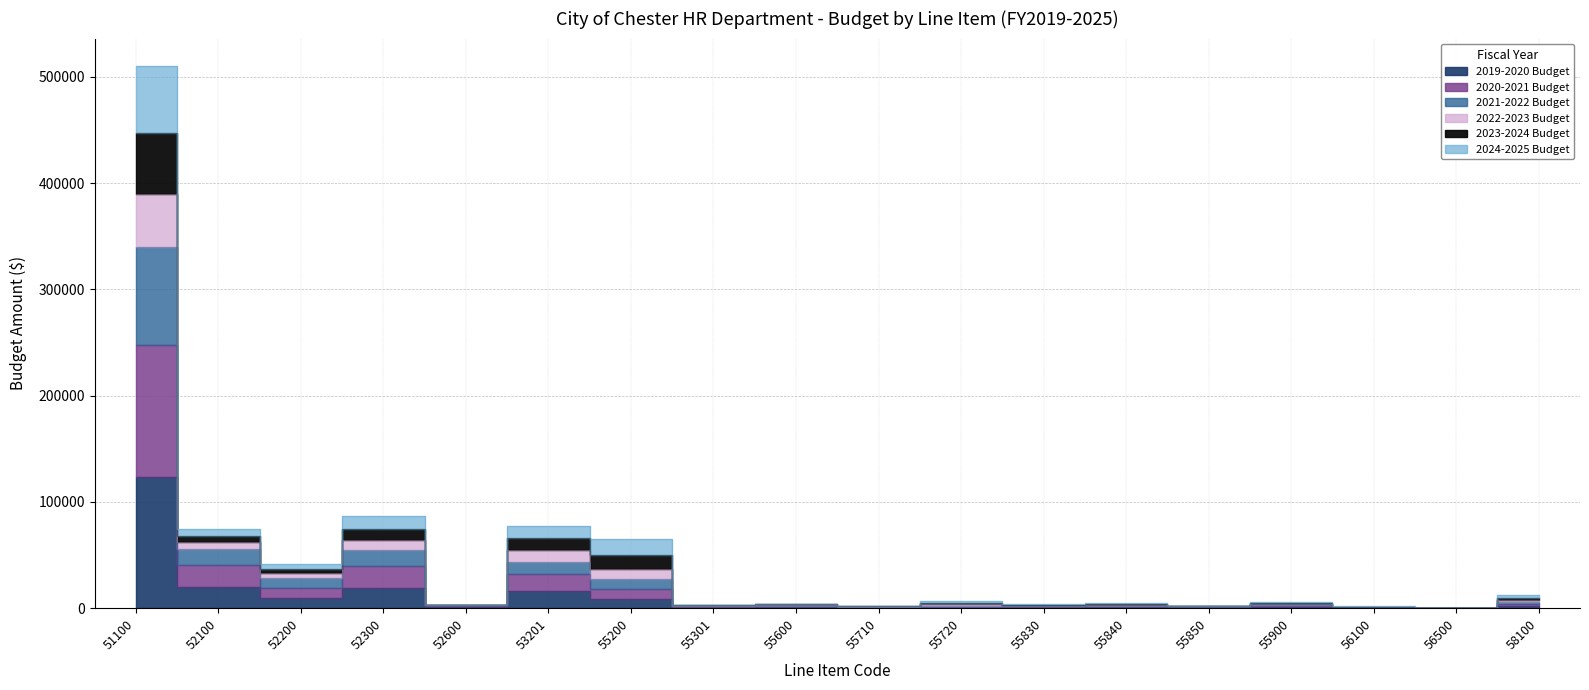

At which category is the sum across all series the highest?

51100